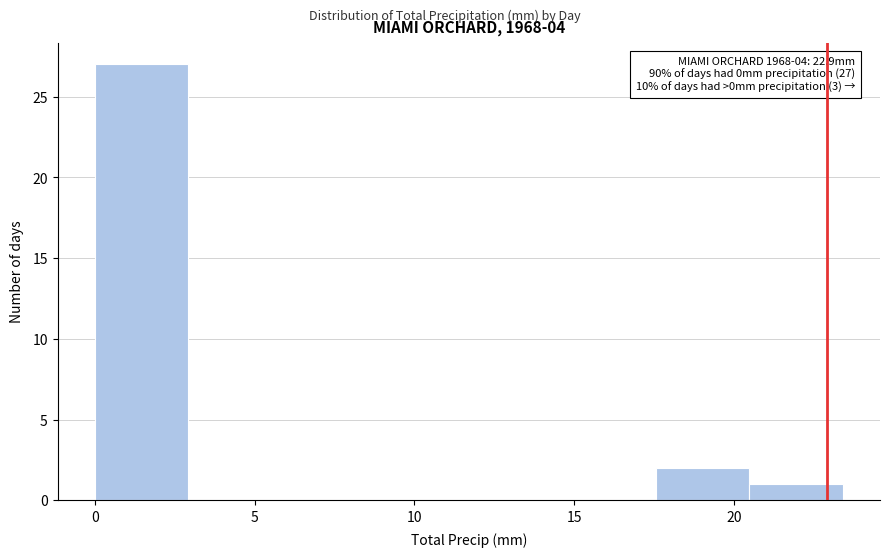

Which range on the x-axis has the tallest bar?

0.0 to 3.0